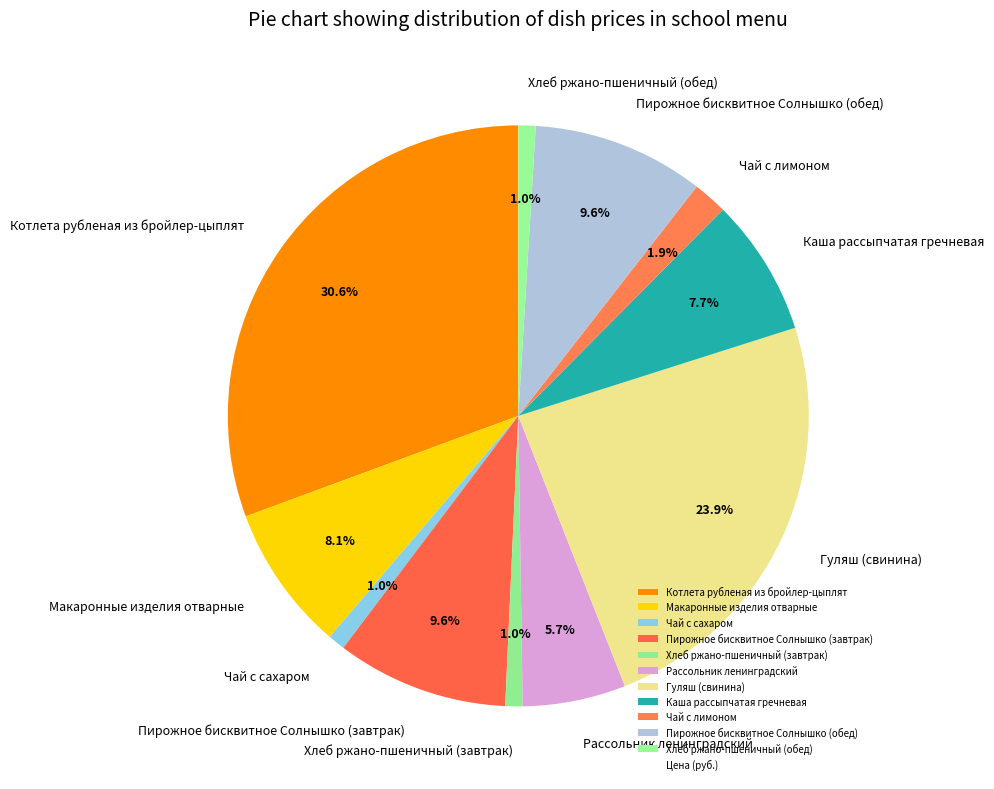

What is the total percentage of Гуляш (свинина) and Чай с лимоном?

25.8%